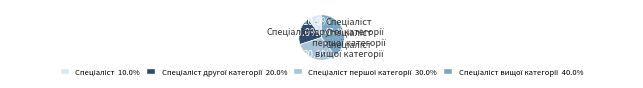

To the nearest percent, what is the average slice percentage?

25%